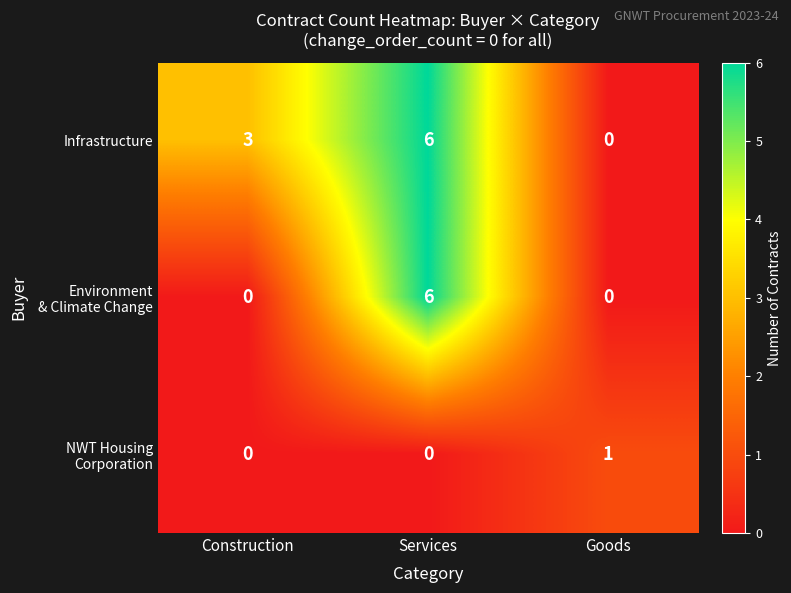

What is the total value across all series at Construction?

3